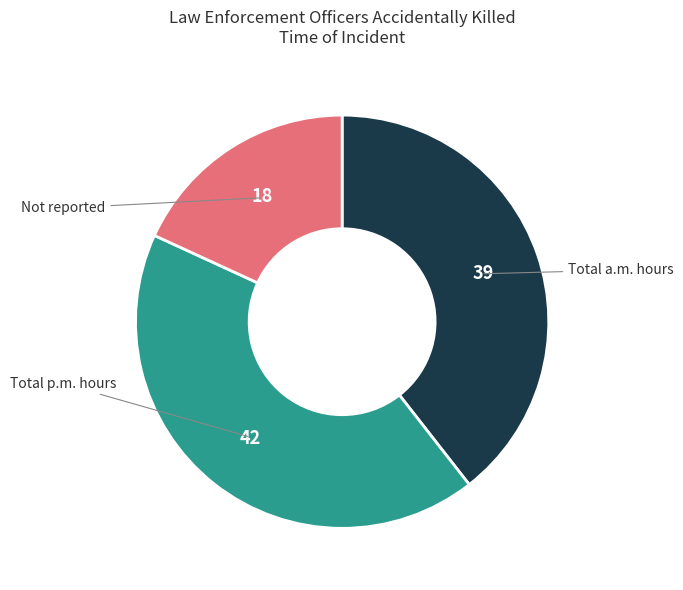

Is there any slice that represents more than half of the pie?

No